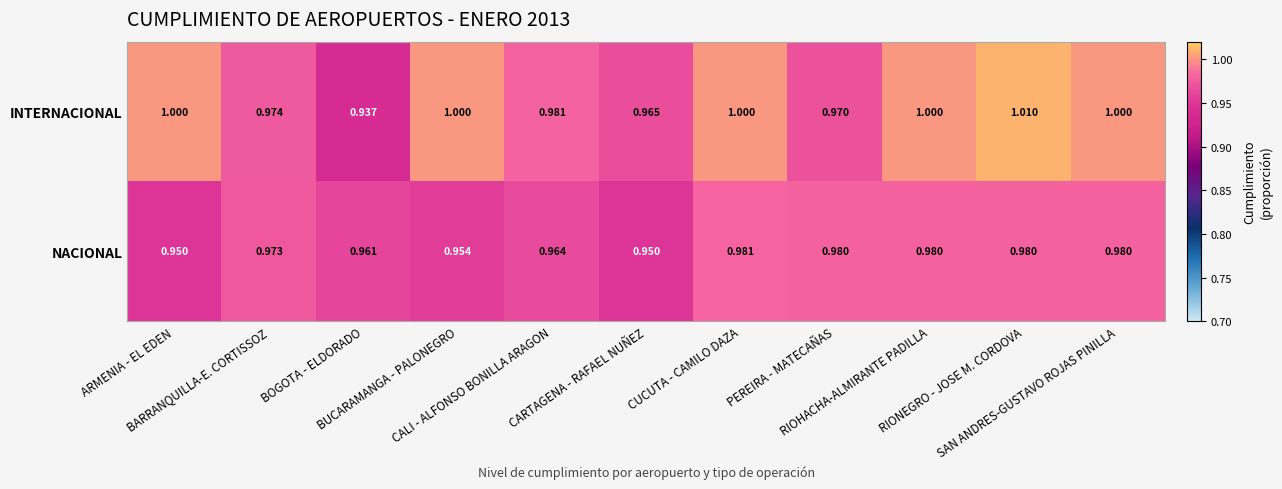

Which series has the largest total across all categories?

INTERNACIONAL